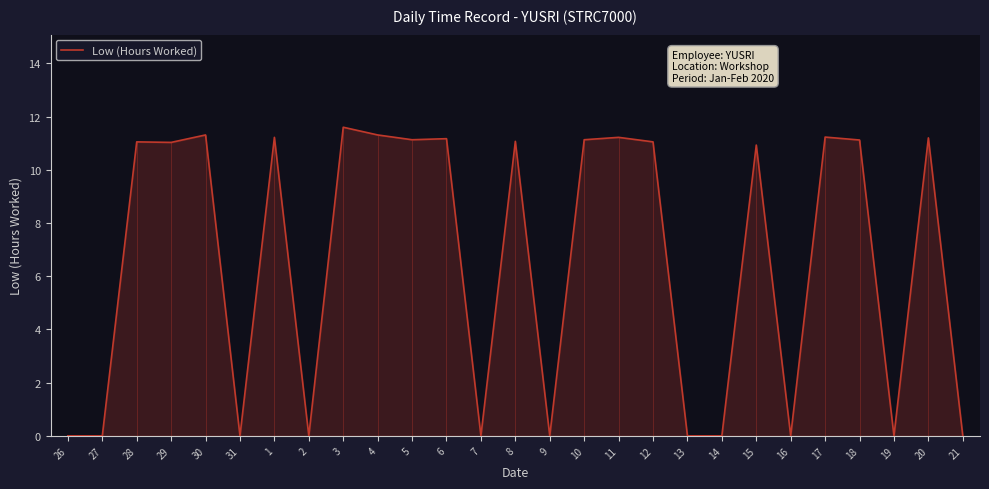

Reading right to left, transcribe all the data shown in this chart.

21=0.0	20=11.2	19=0.0	18=11.1	17=11.2	16=0.0	15=10.9	14=0.0	13=0.0	12=11.1	11=11.2	10=11.1	9=0.0	8=11.1	7=0.0	6=11.2	5=11.1	4=11.3	3=11.6	2=0.0	1=11.2	31=0.0	30=11.3	29=11.0	28=11.1	27=0.0	26=0.0